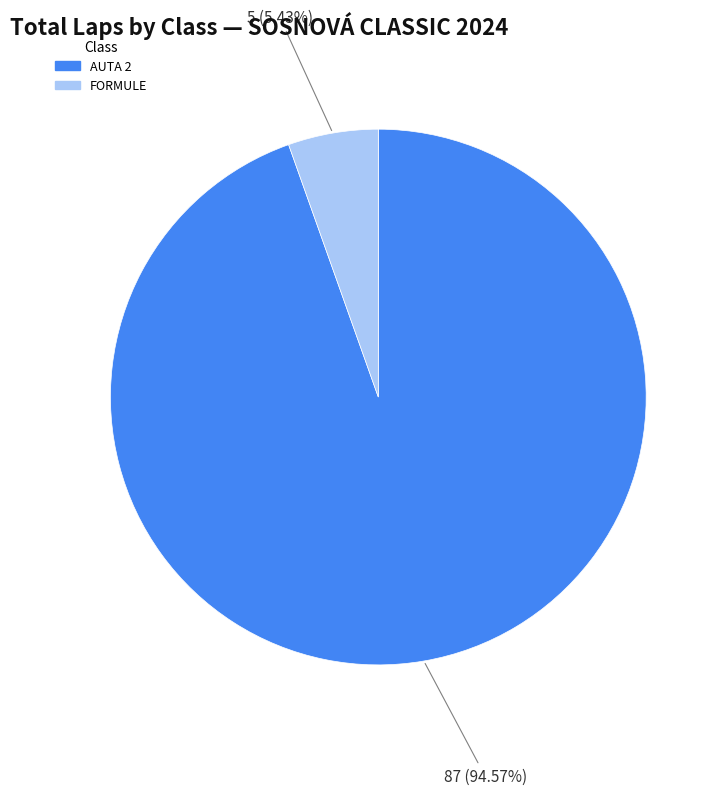

Is there a majority slice in this chart?

Yes